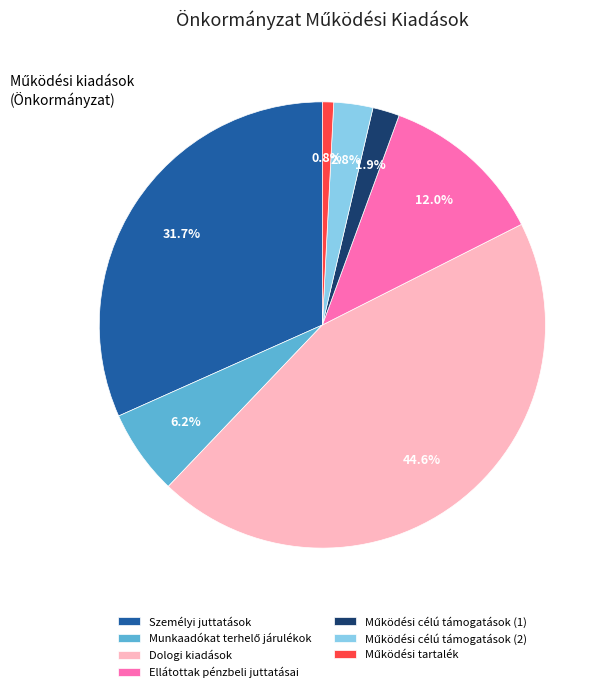

Is there a majority slice in this chart?

No